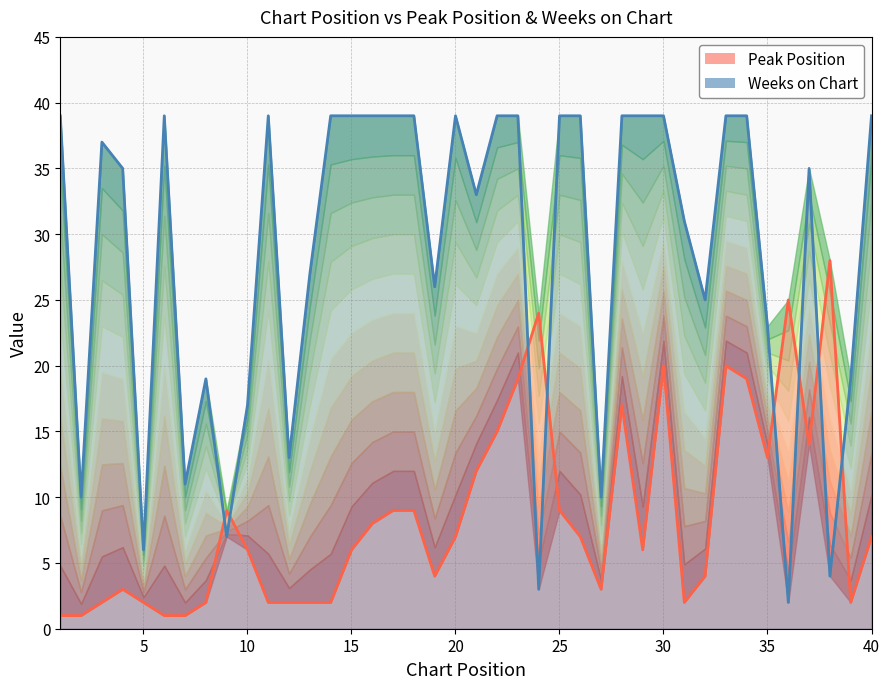

Between 34 and 11, which is larger?

34